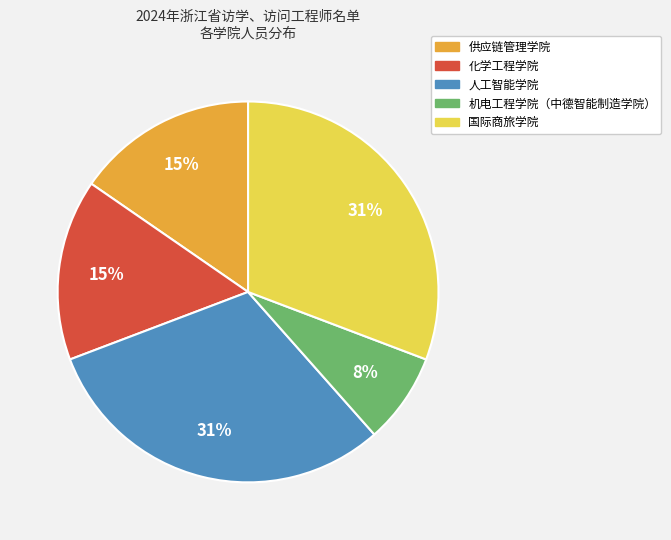

To the nearest percent, what portion does 国际商旅学院 represent?

31%